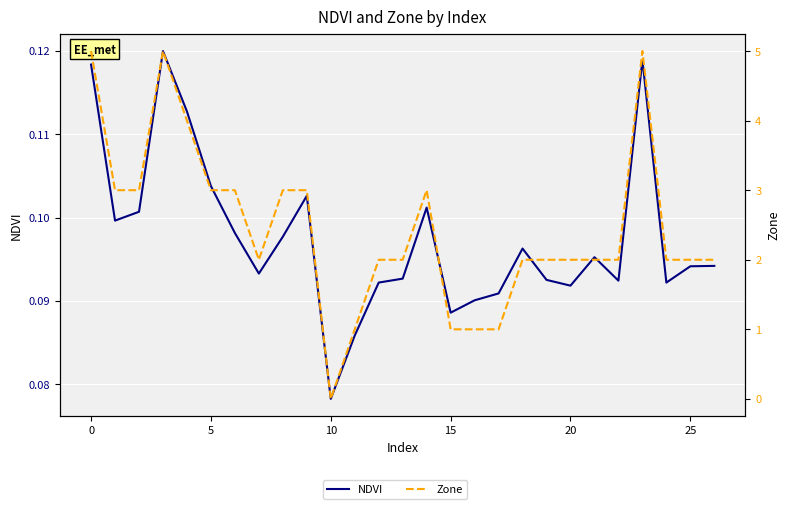

What is the value of the Zone point at the 14th from the left?

2.0